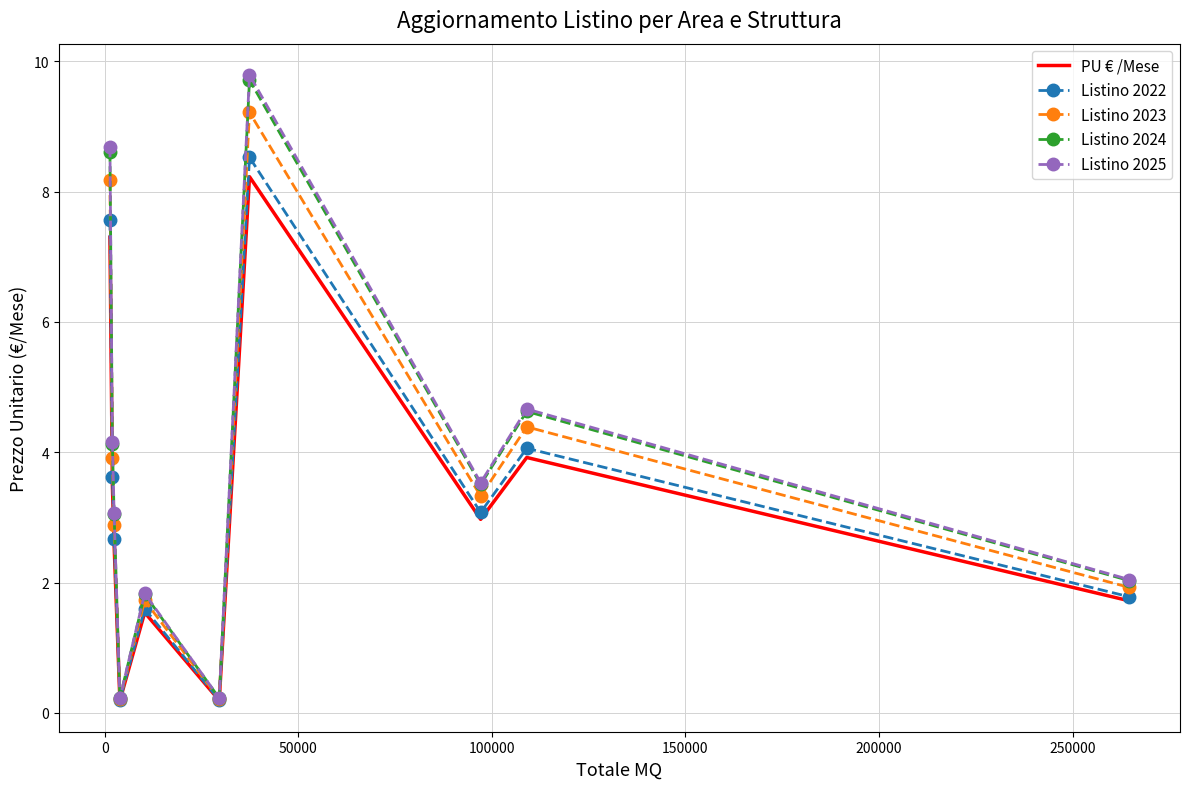

Reading right to left, transcribe all the data shown in this chart.

PU € /Mese: 1.7	3.9	3.0	8.2	0.2	1.5	0.2	2.6	3.5	7.3
Listino 2022: 1.8	4.1	3.1	8.5	0.2	1.6	0.2	2.7	3.6	7.6
Listino 2023: 1.9	4.4	3.3	9.2	0.2	1.7	0.2	2.9	3.9	8.2
Listino 2024: 2.0	4.6	3.5	9.7	0.2	1.8	0.2	3.0	4.1	8.6
Listino 2025: 2.0	4.7	3.5	9.8	0.2	1.8	0.2	3.1	4.2	8.7